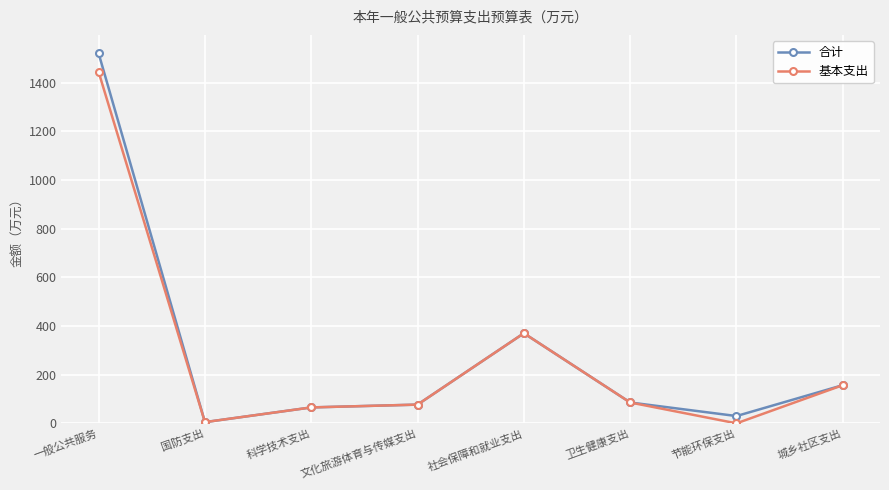

Is it true that 合计 equals 85.8 at 卫生健康支出?

True